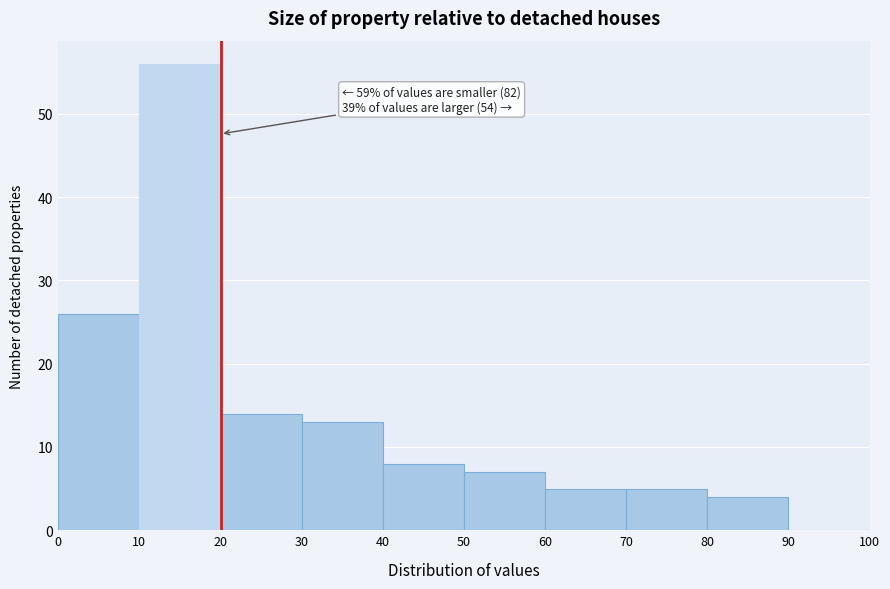

Over which range of the x-axis is the bar tallest?

10 to 20